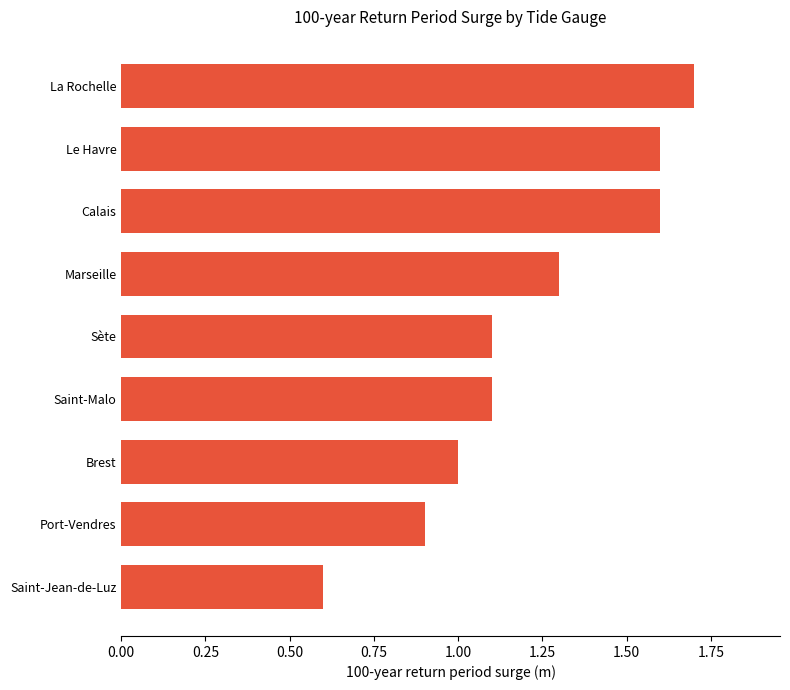

What is the approximate value at Saint-Jean-de-Luz?

0.6